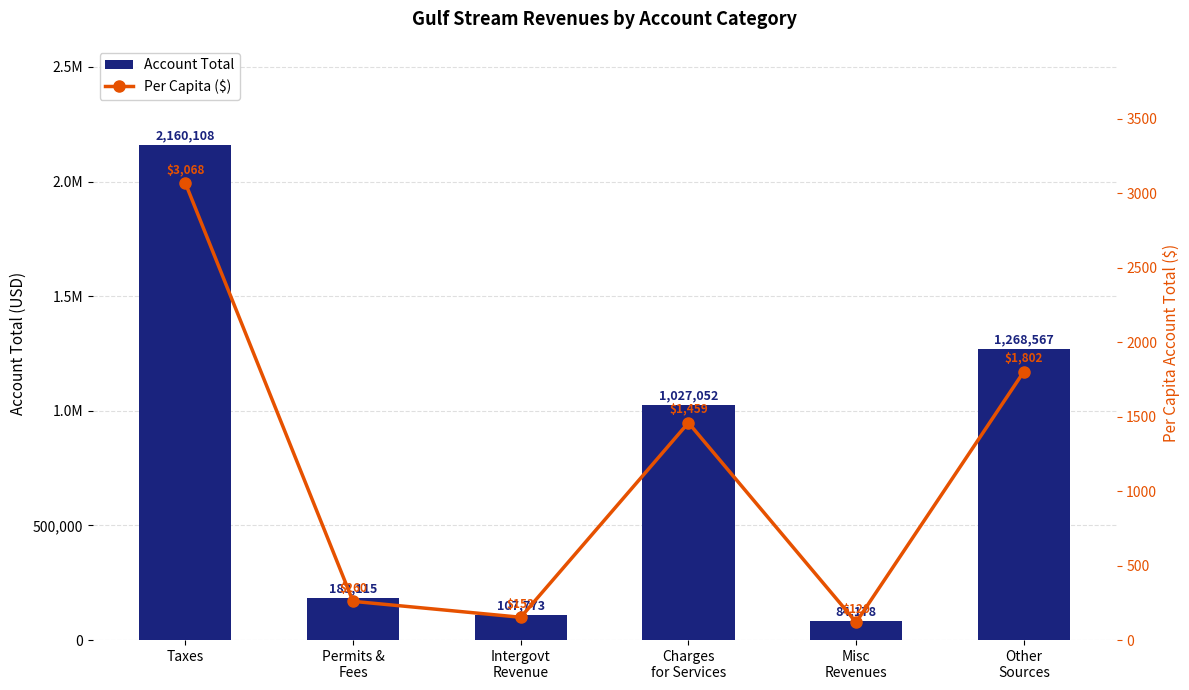

What is the total value across all series at Intergovt
Revenue?

107926.1